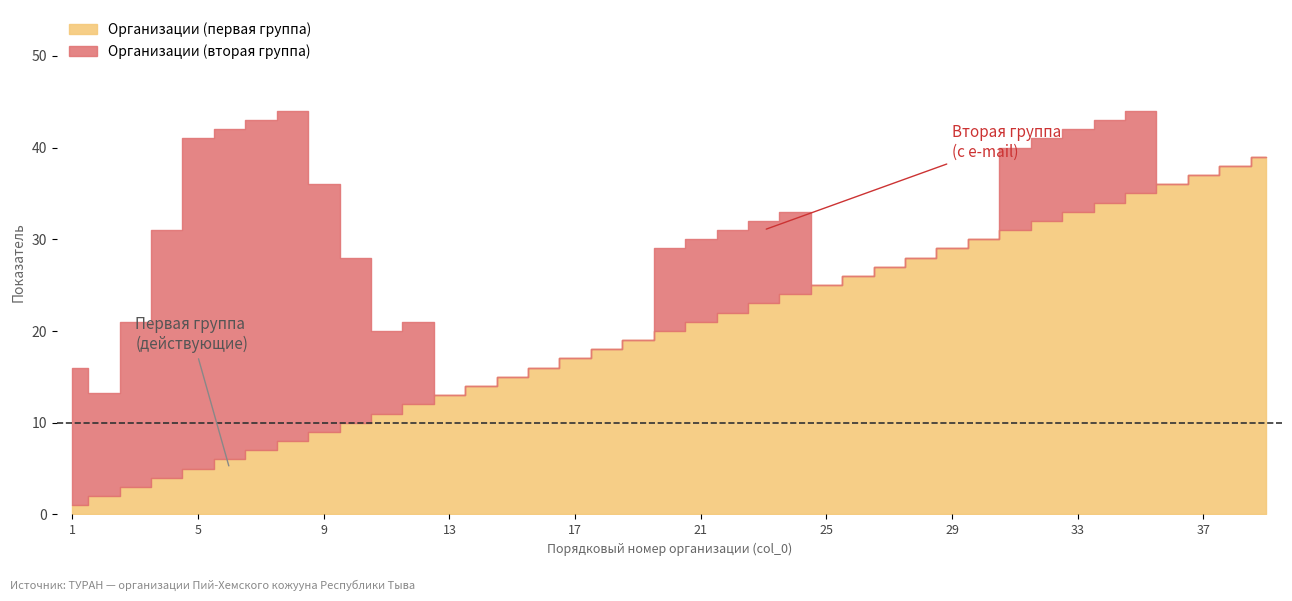

How many distinct data groups are displayed?

2